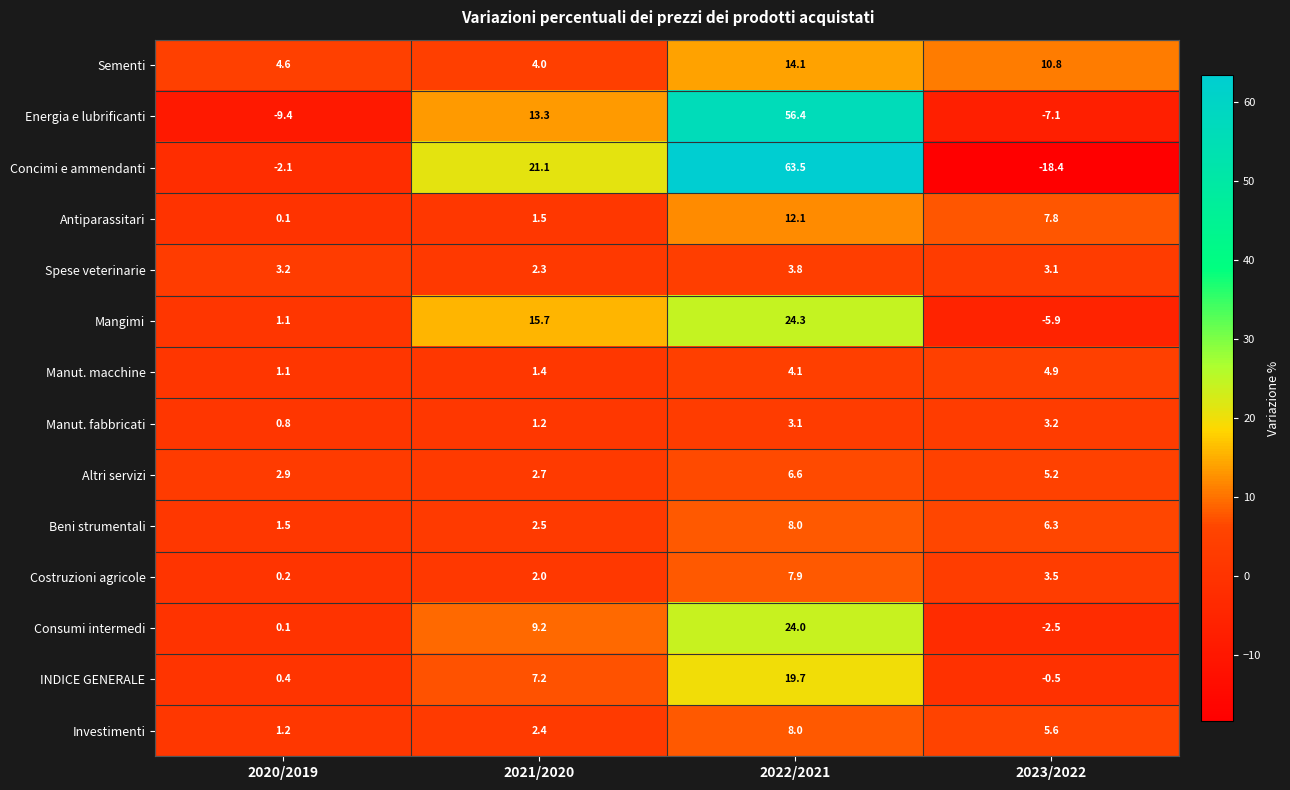

What is the approximate value of Antiparassitari at 2021/2020?

1.5